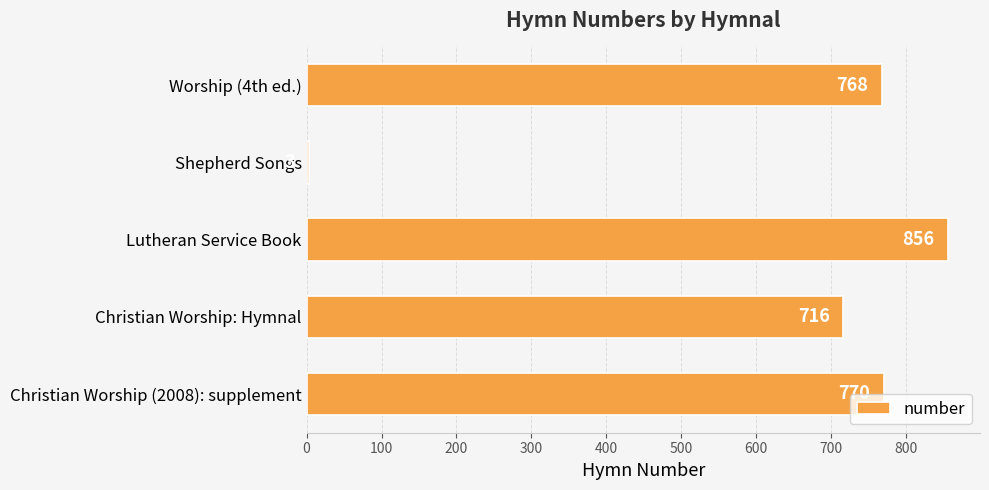

Which has a higher value, Christian Worship: Hymnal or Worship (4th ed.)?

Worship (4th ed.)